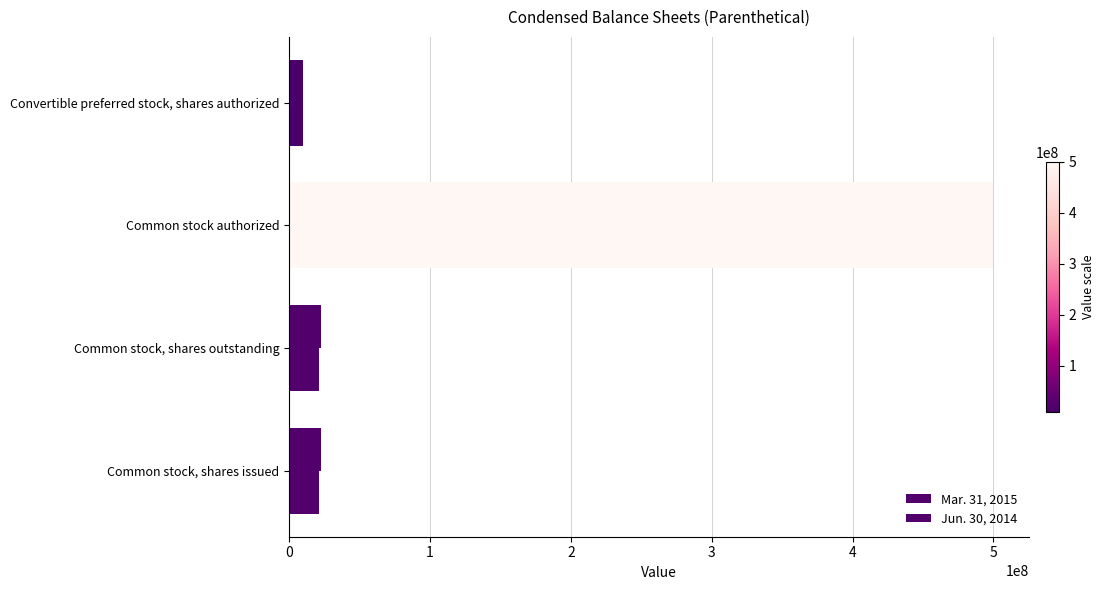

What is the value of the Jun. 30, 2014 bar at the 3rd from the left?

500000000